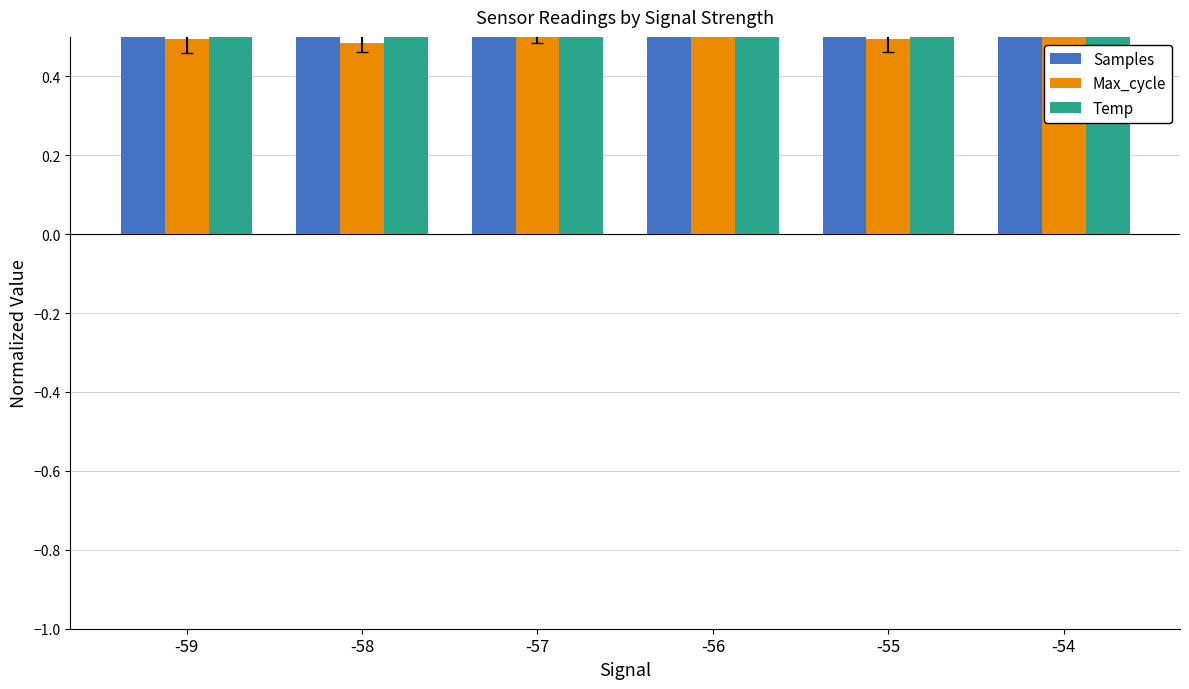

Which series has the largest total across all categories?

Samples